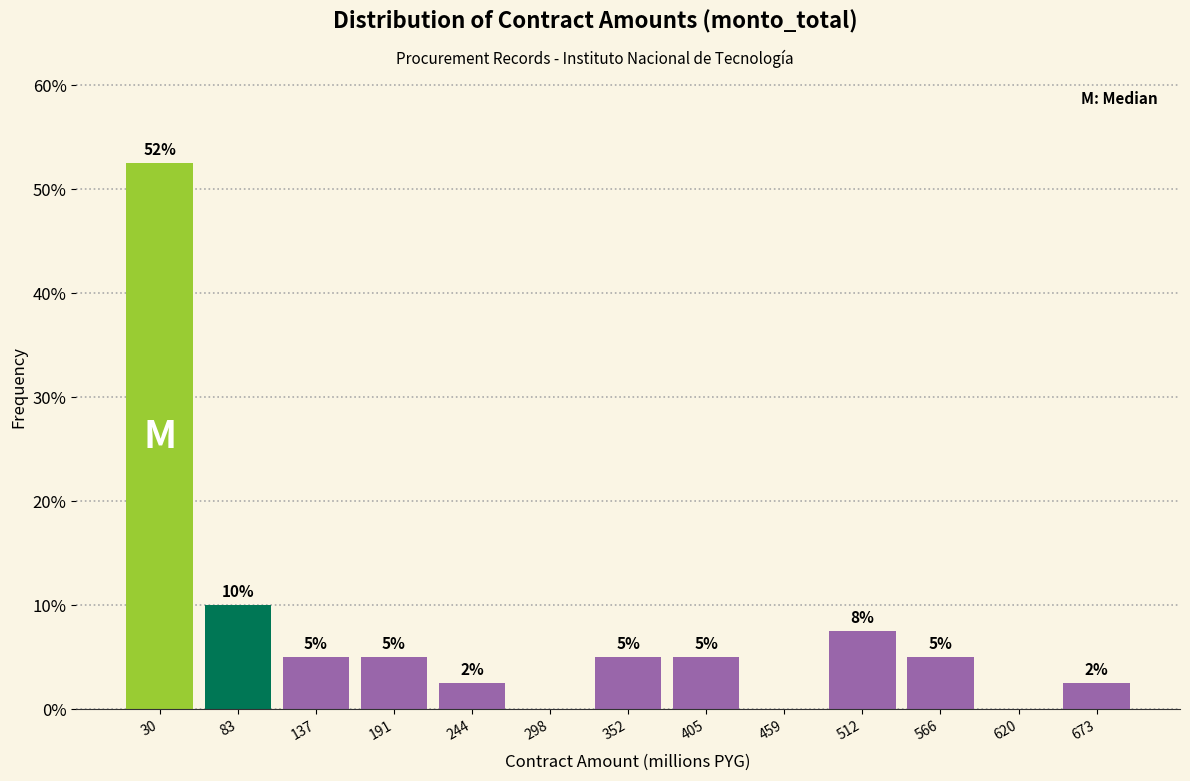

Over which range of the x-axis is the bar tallest?

0 to 60